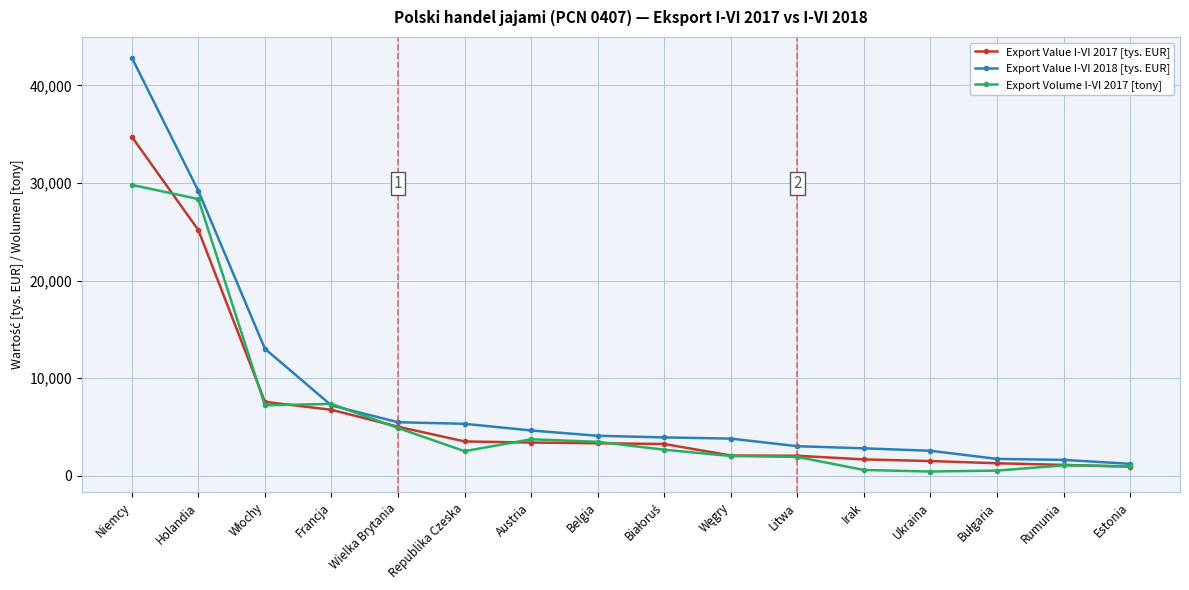

True or false: Export Value I-VI 2017 [tys. EUR] has a value of 941.4 at Estonia.

True